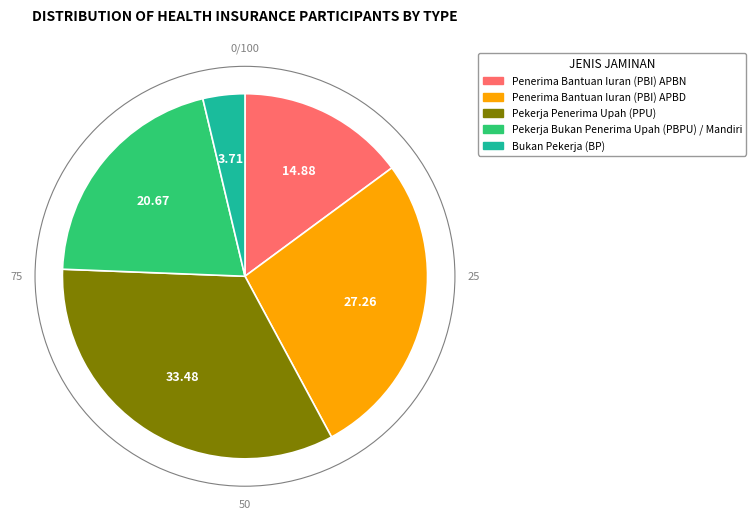

Is it true that Penerima Bantuan Iuran (PBI) APBN is 15% of the pie?

True